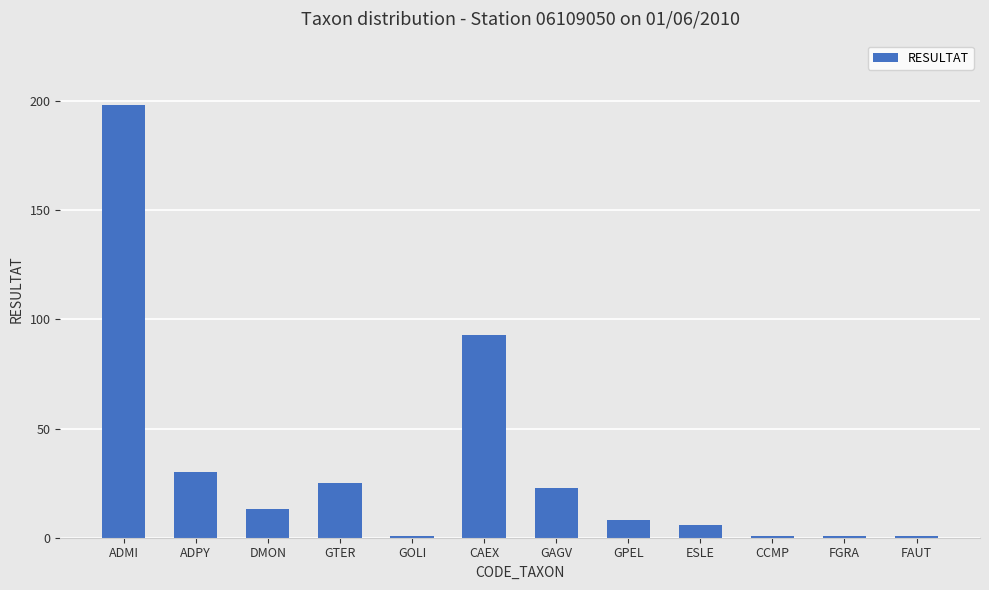

Reading right to left, what are all the values shown in this chart?

1	1	1	6	8	23	93	1	25	13	30	198